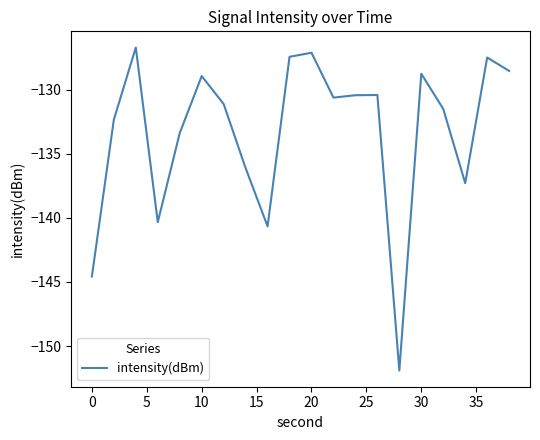

What is the greatest value displayed?

-126.7